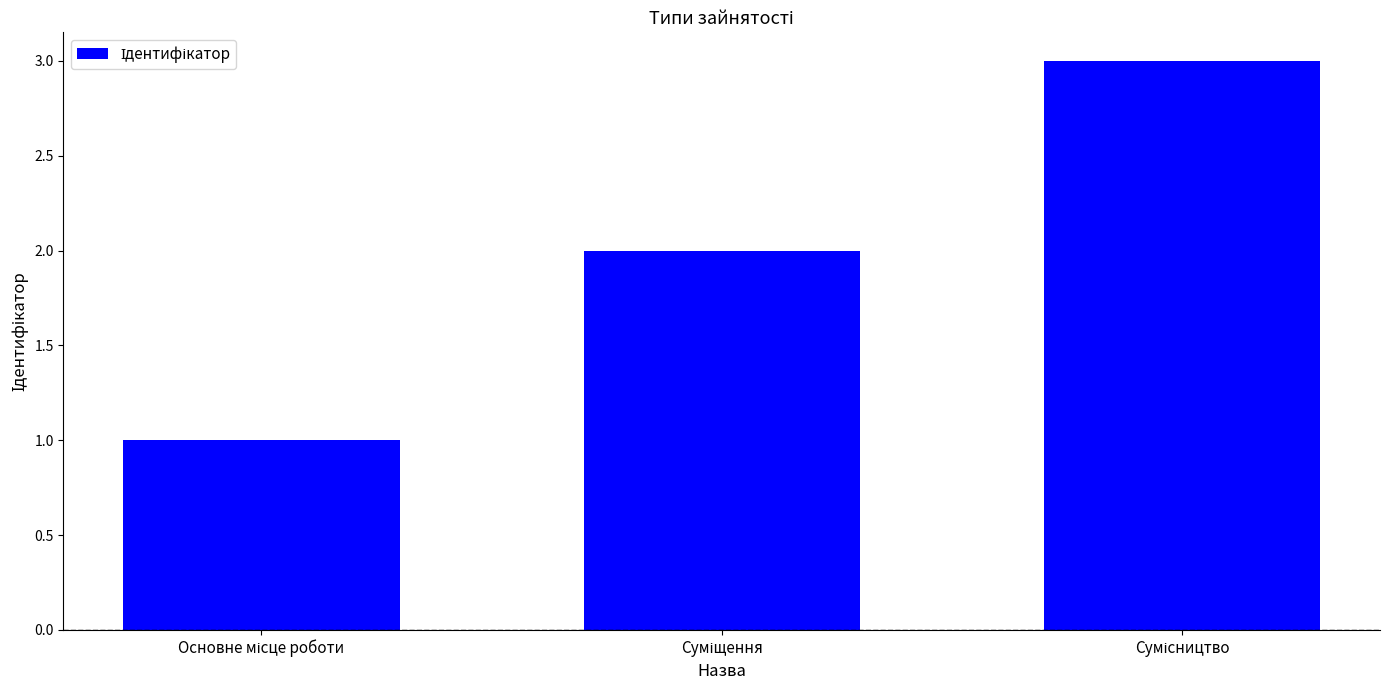

What is the greatest value displayed?

3